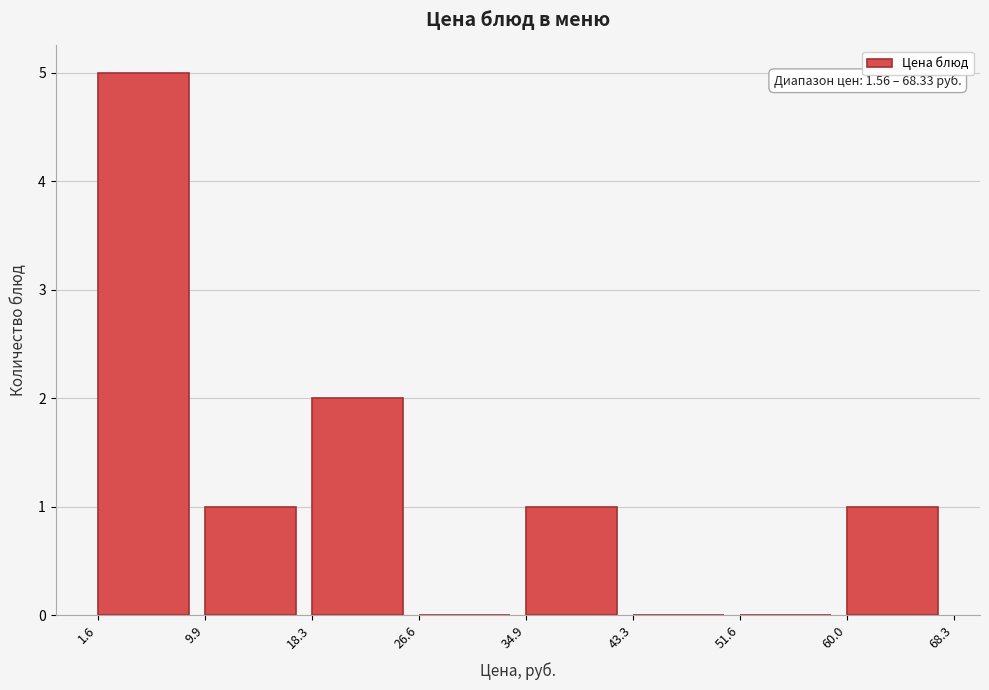

Over which range of the x-axis is the bar tallest?

1.6 to 9.9